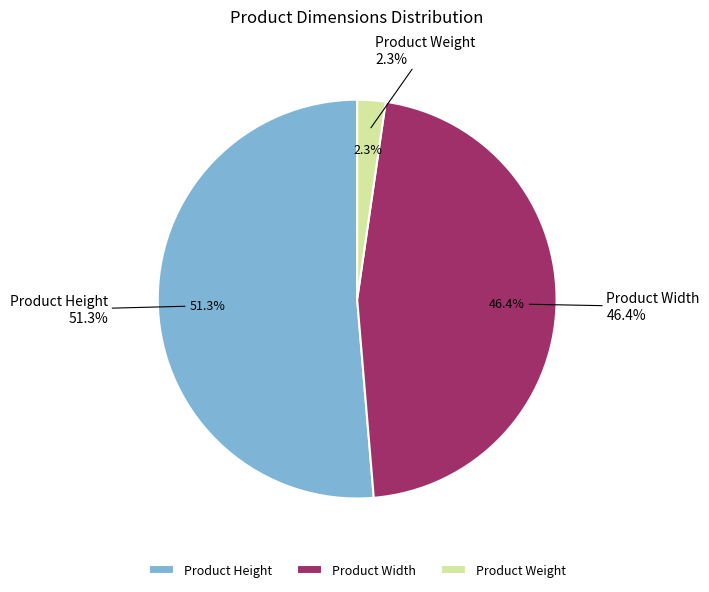

Combined, what portion of the pie is Product Weight and Product Width?

48.7%